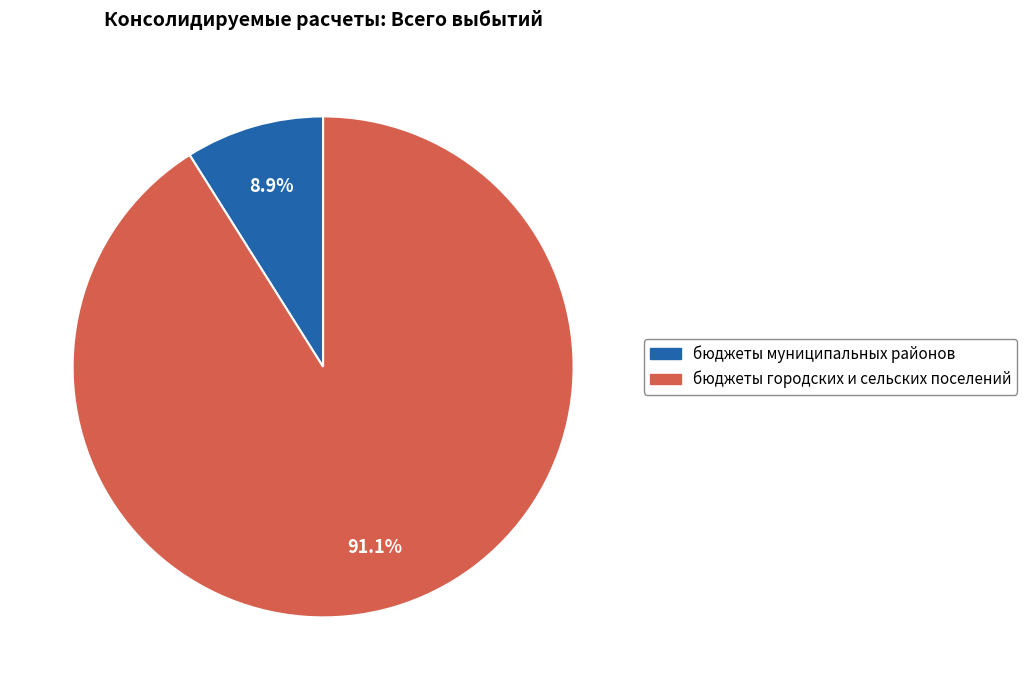

What is the ratio of the value at бюджеты муниципальных районов to the value at бюджеты городских и сельских поселений?

0.1